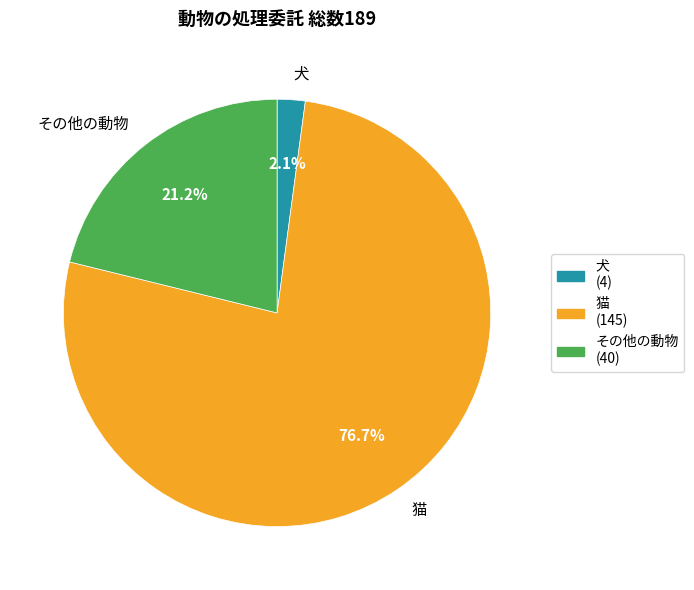

To the nearest percent, what portion does 犬 represent?

2%